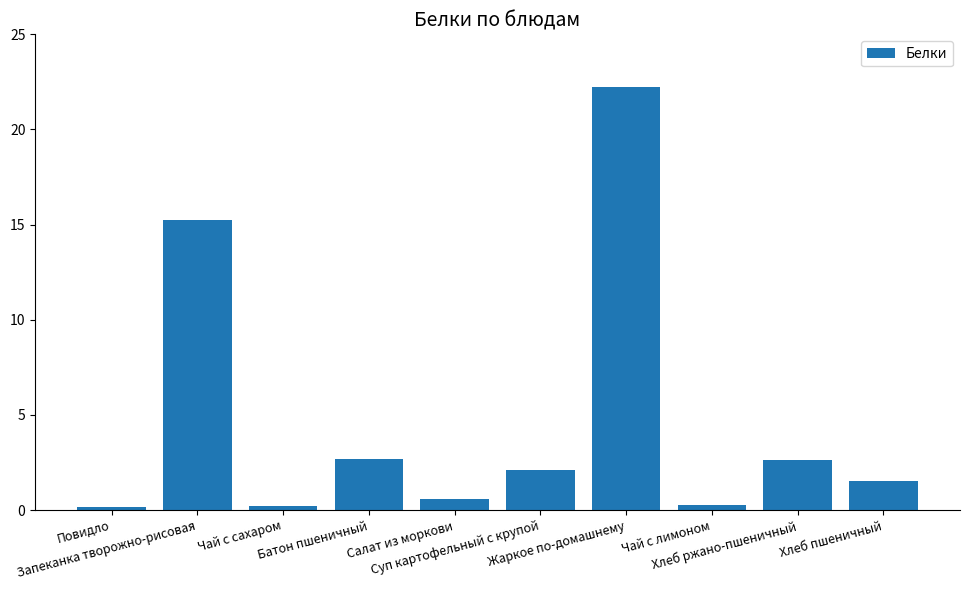

What is the sum of all values?

47.6